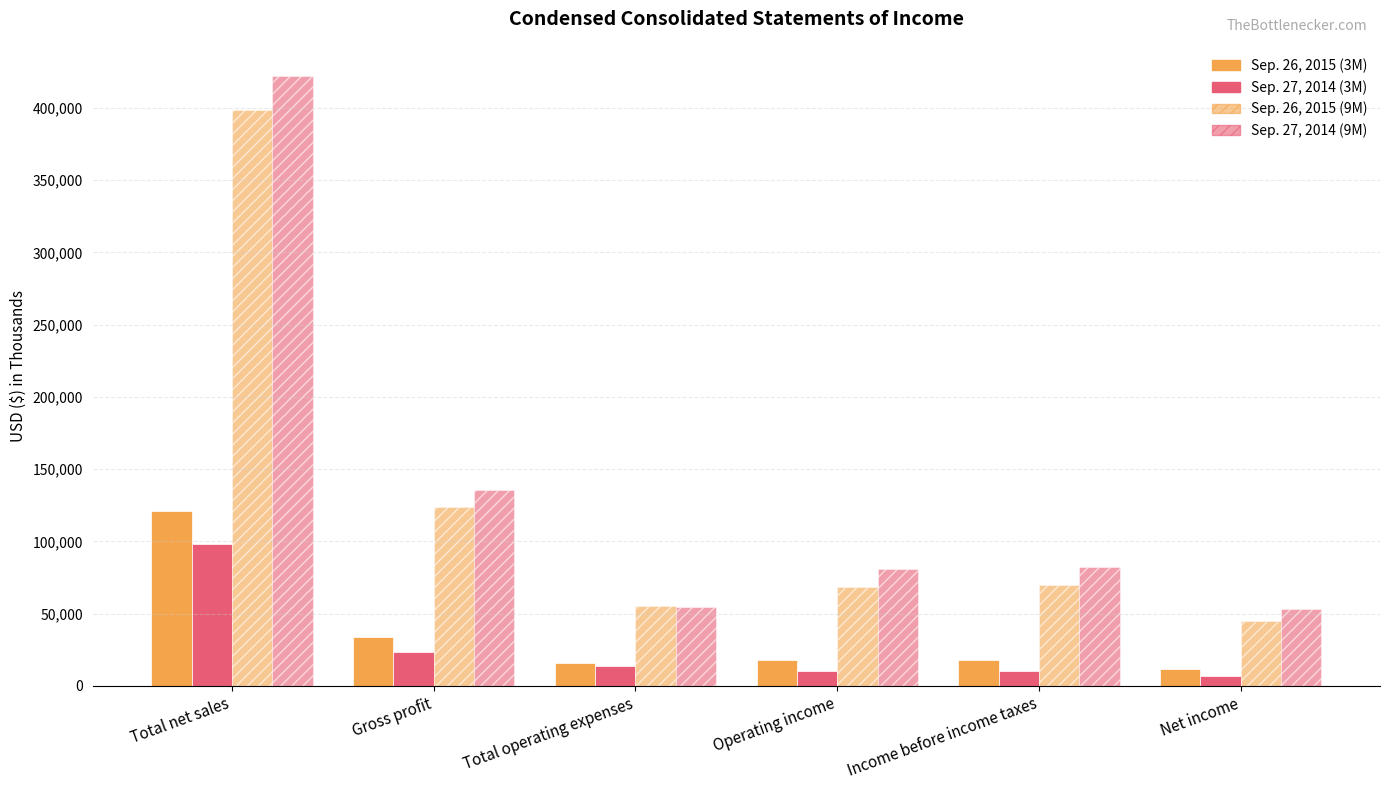

How many series are shown in this chart?

4